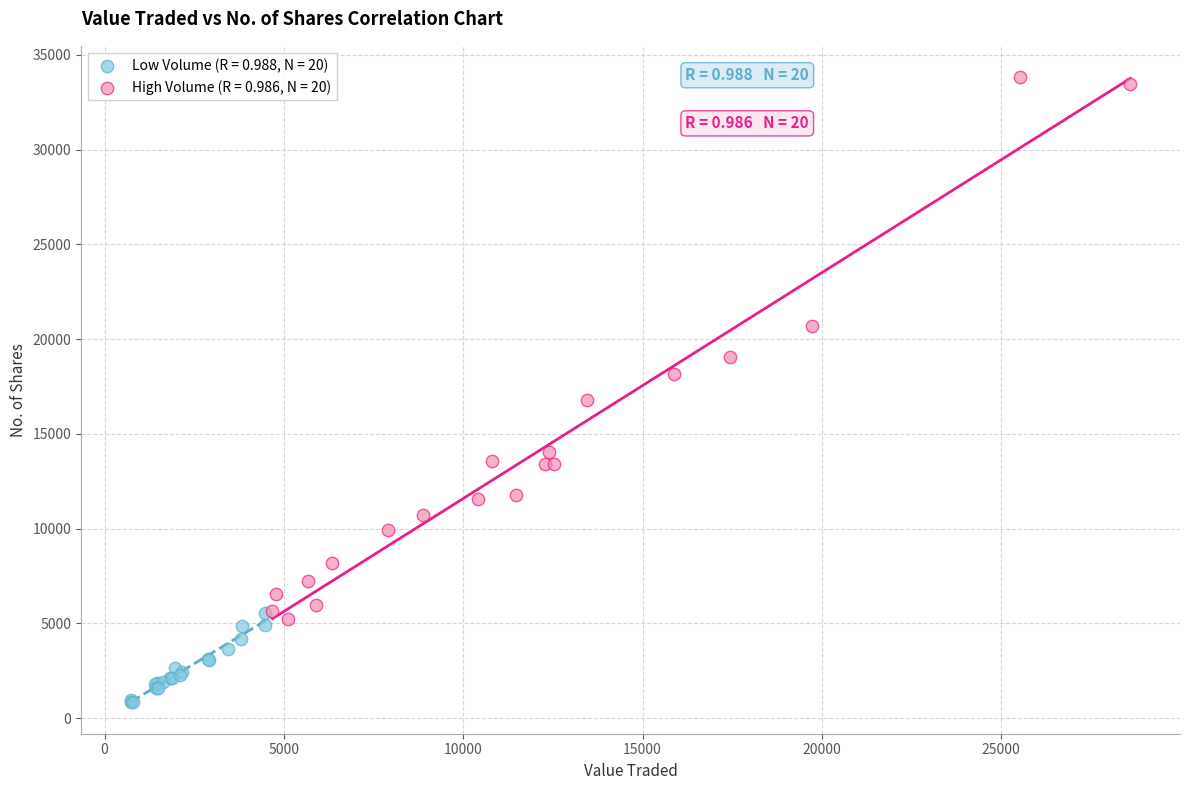

Which series has the largest Y range (max minus min)?

High Volume (R = 0.986, N = 20)